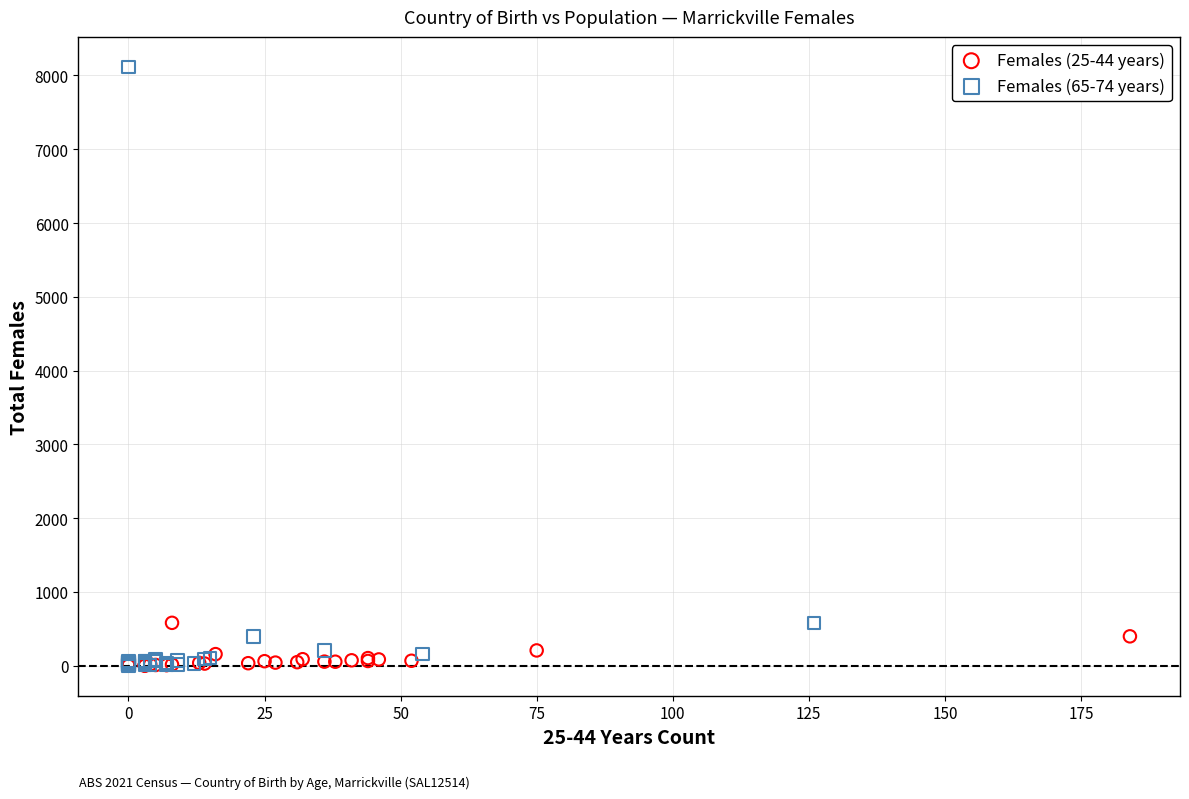

Which series has the largest Y range (max minus min)?

Females (65-74 years)